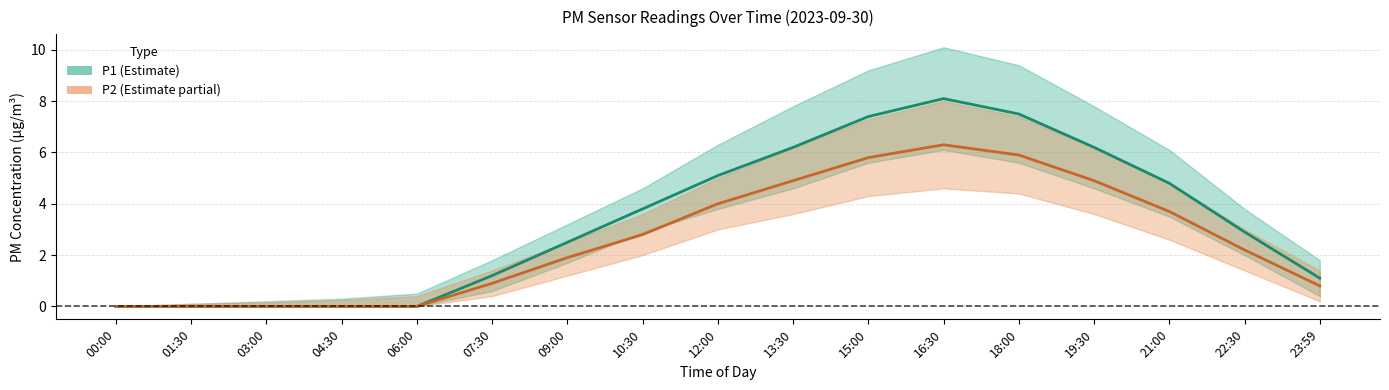

What are all the series names shown in the legend?

P1, P2